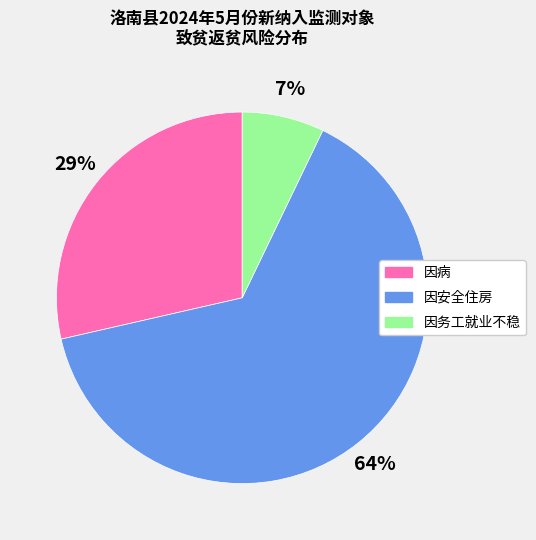

Rank the categories by value from highest to lowest.

因安全住房, 因病, 因务工就业不稳